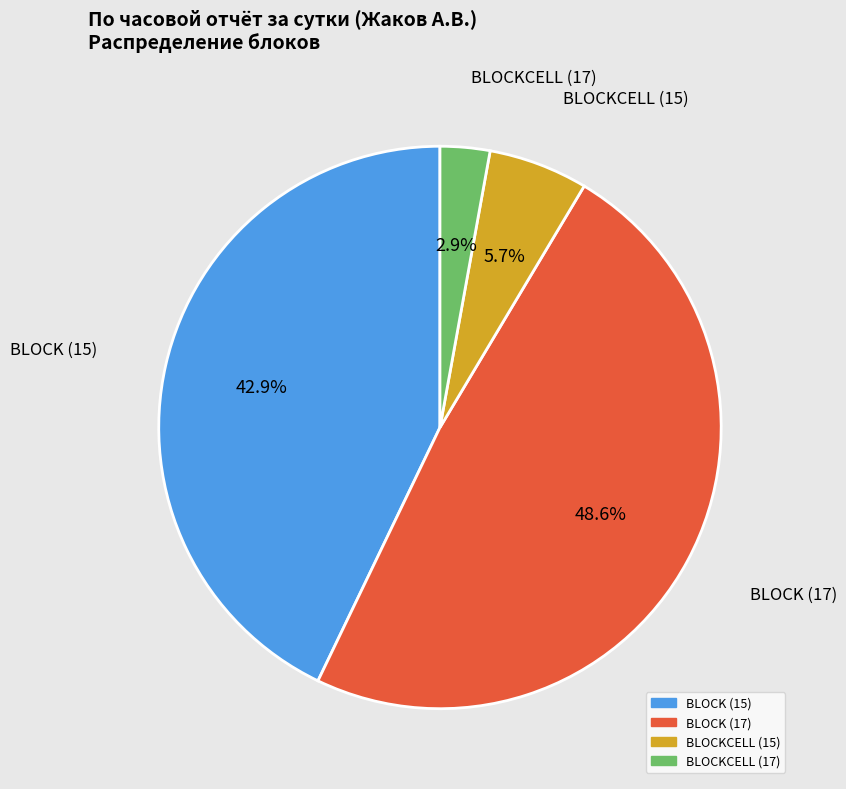

Does BLOCK (15) represent more than half of the total?

No